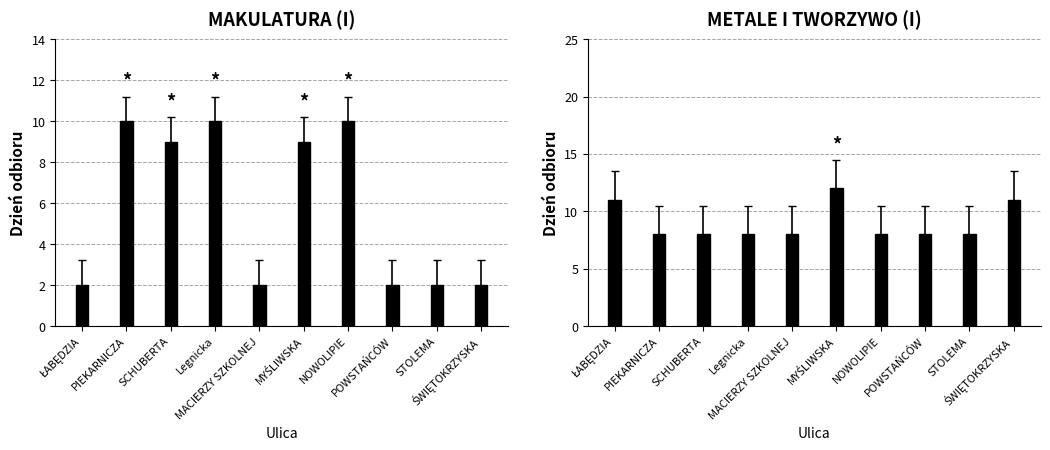

At which label does MAKULATURA (I) reach its minimum?

ŁABĘDZIA